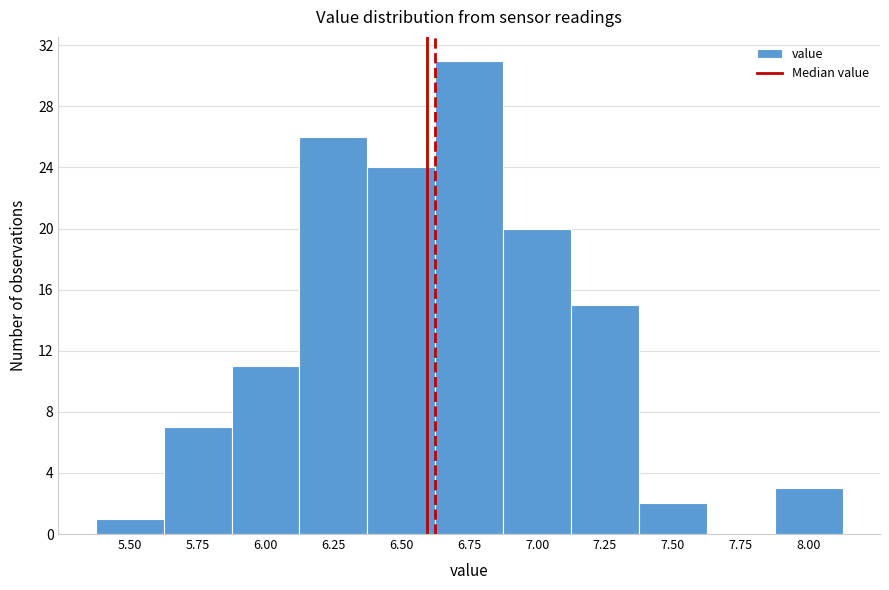

Reading left to right, transcribe all the data shown in this chart.

5.50=1	5.75=7	6.00=11	6.25=26	6.50=24	6.75=31	7.00=20	7.25=15	7.50=2	7.75=0	8.00=3